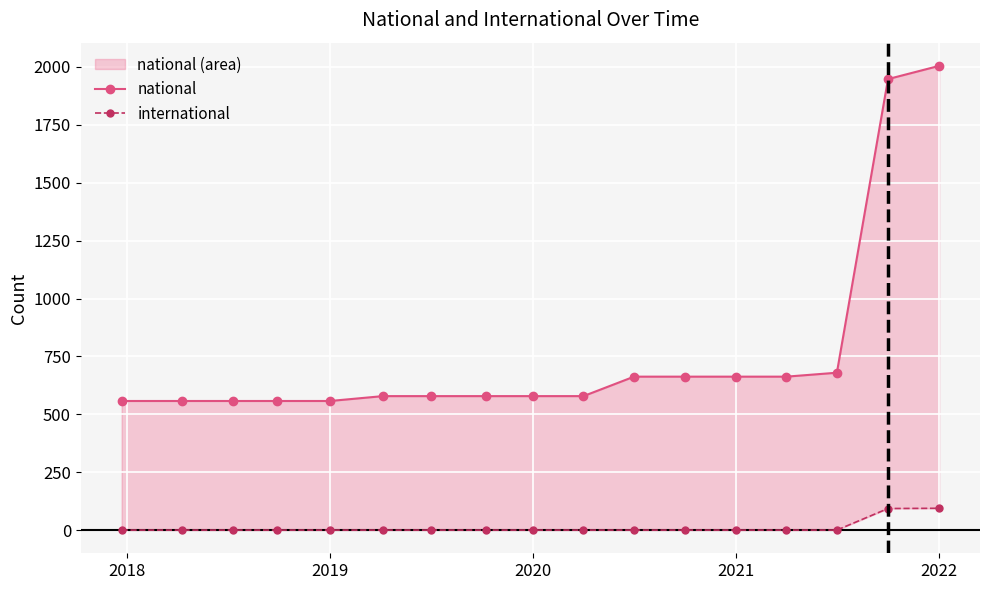

What is the difference between the second highest and second lowest values in the national series?

1389